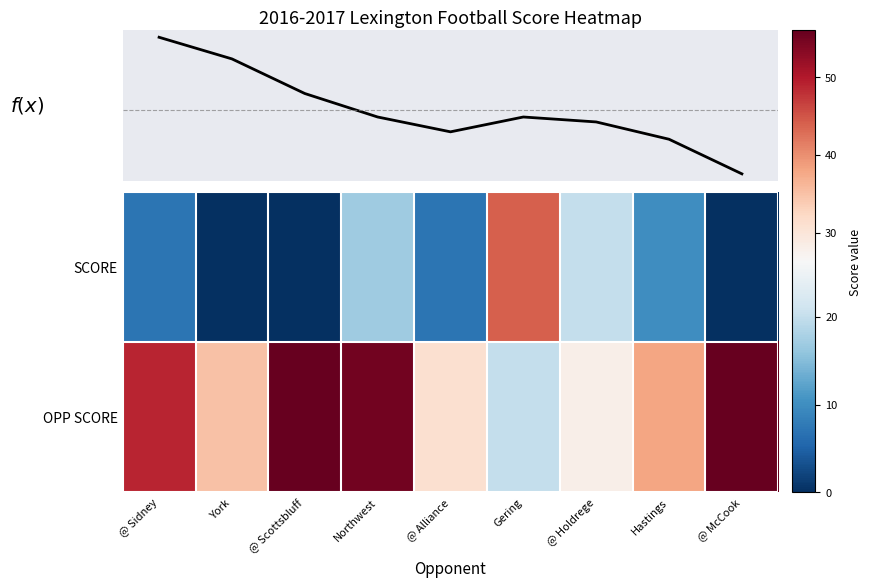

Which category has the lowest value across all series?

@ McCook